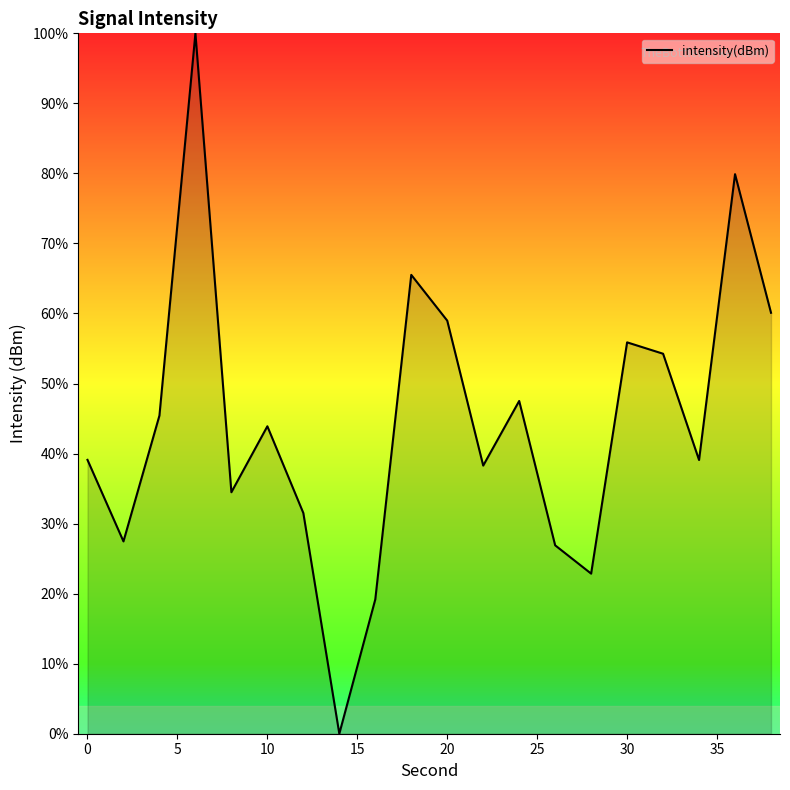

What is the greatest value displayed?

100.0